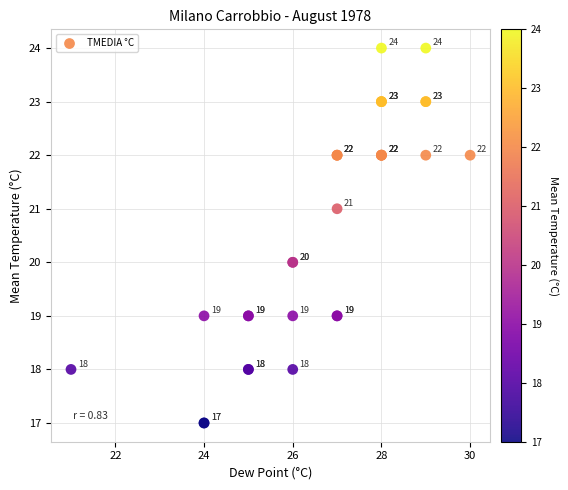

What Y value in the scatter plot is closest to 20?

20